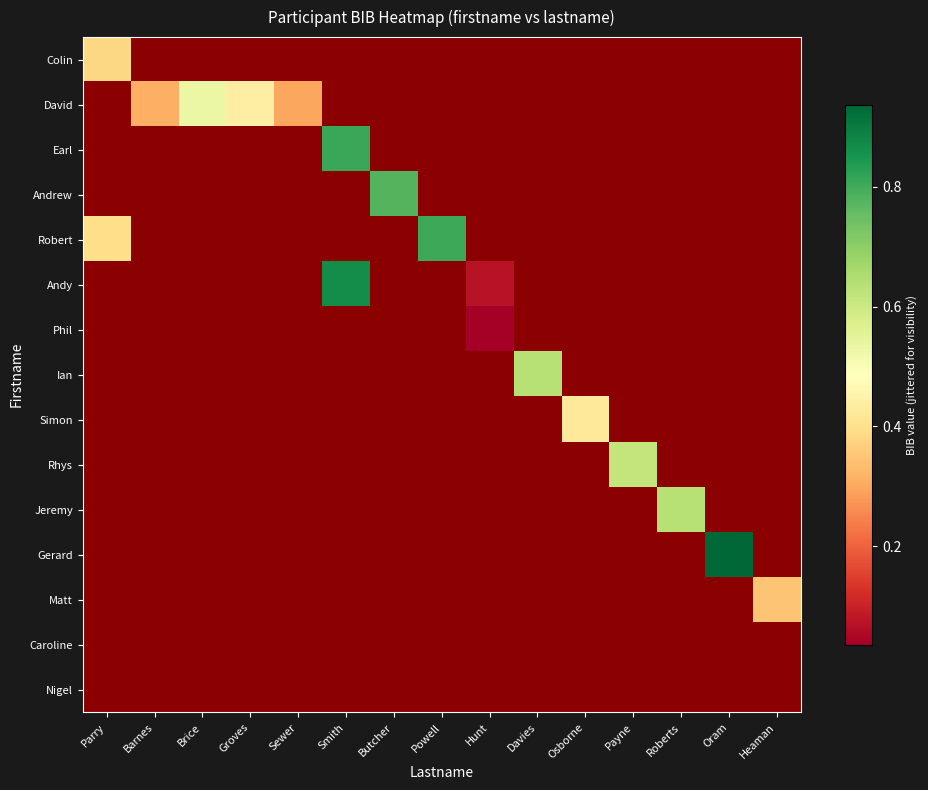

Count the number of data series in this chart.

15